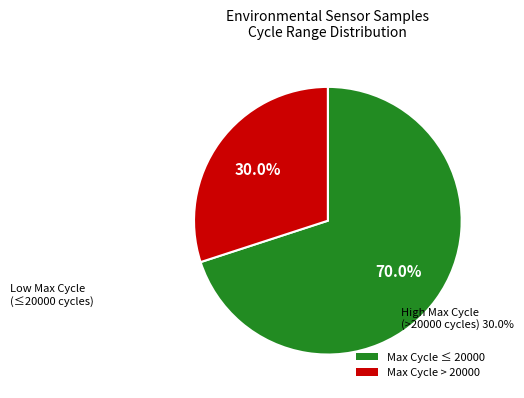

To the nearest percent, what is the average slice percentage?

50%